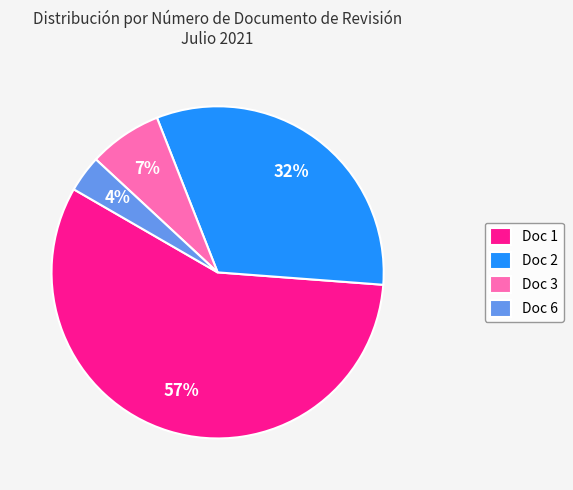

To the nearest percent, what is the average slice percentage?

25%